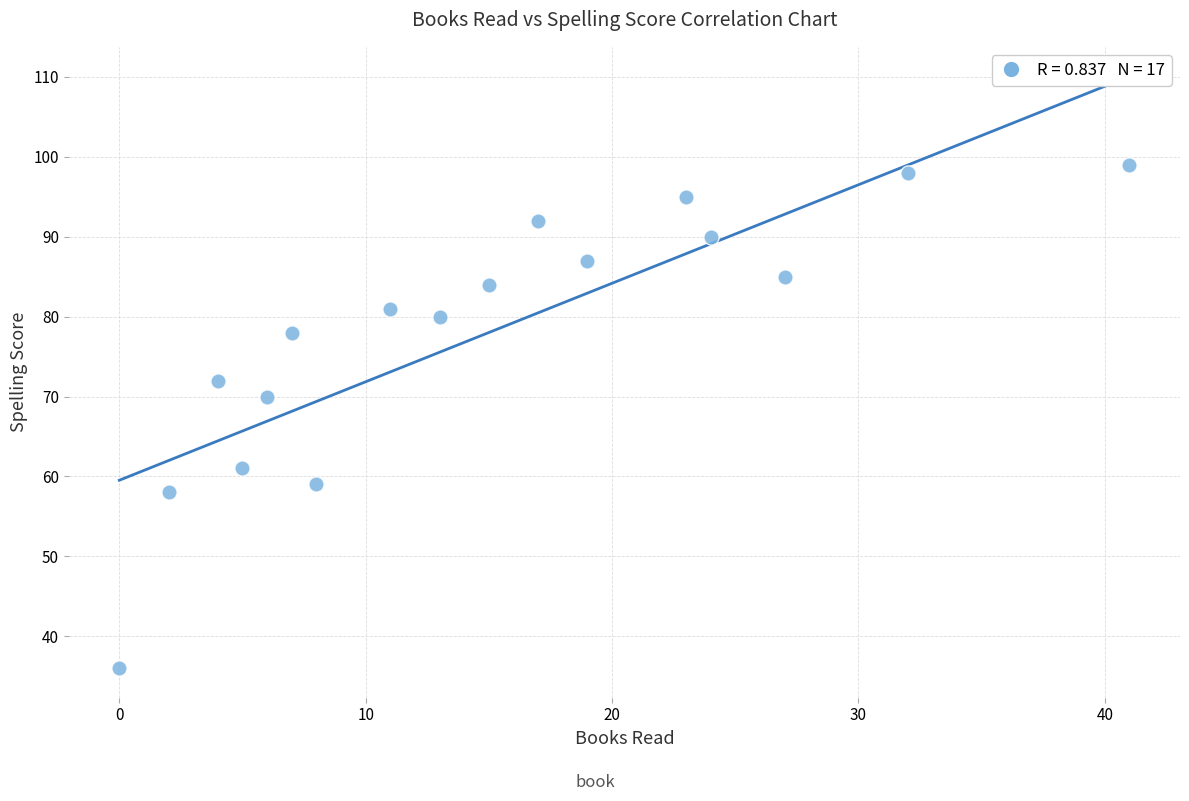

What Y value in the scatter plot is closest to 67?

70